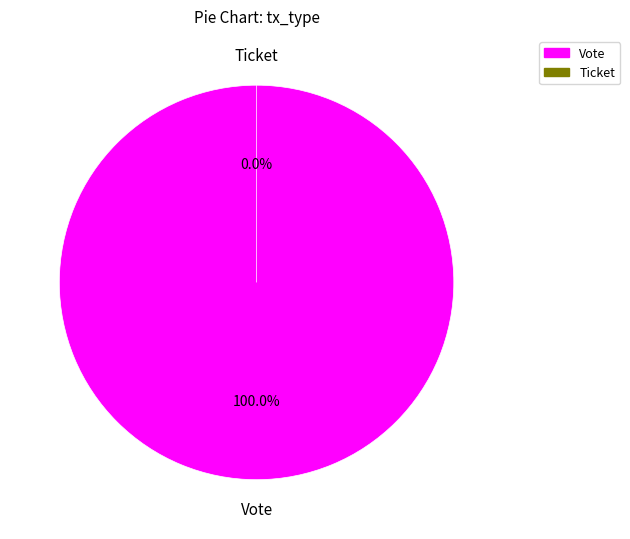

Is Vote the majority of the pie?

Yes